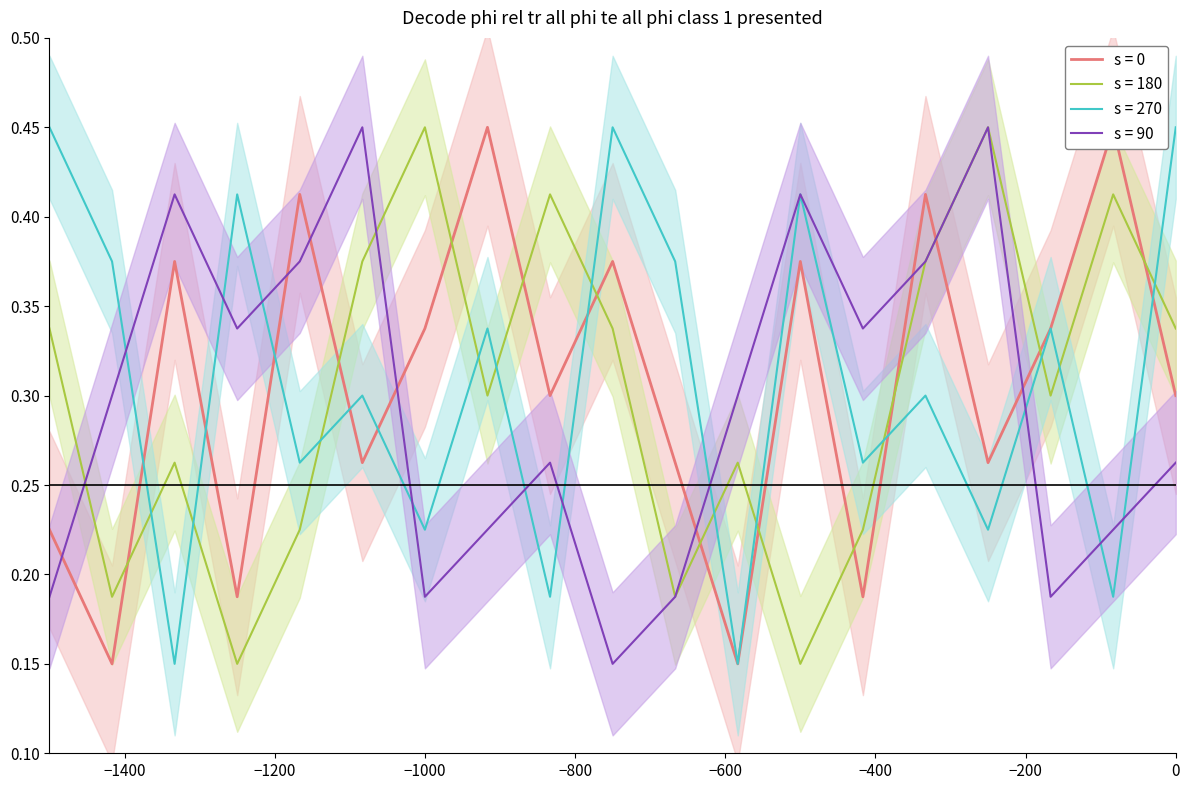

Is it true that s = 180 equals 0.5 at 0?

False